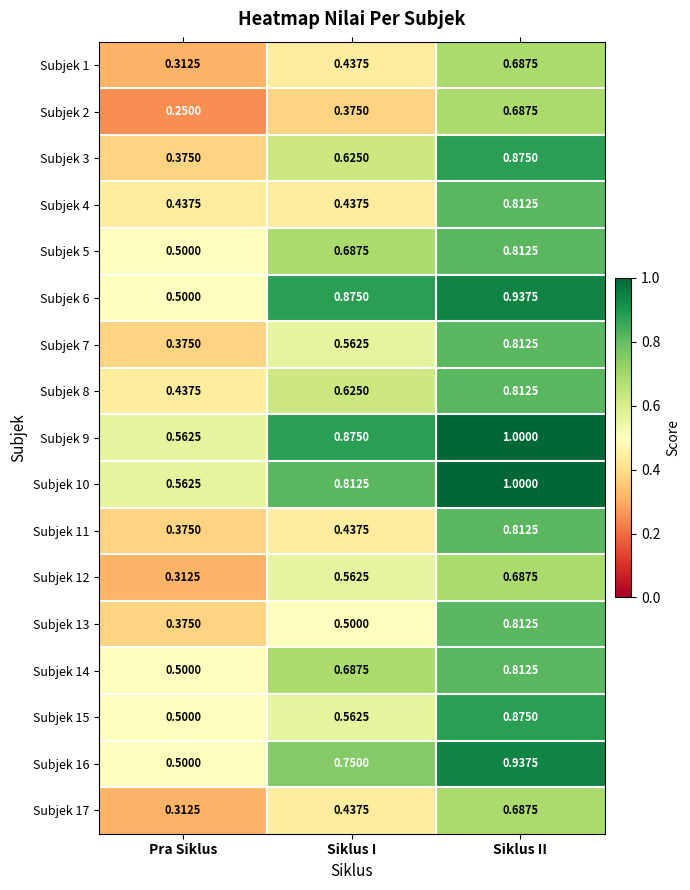

Rank the categories by Subjek 5 value from highest to lowest.

Siklus II, Siklus I, Pra Siklus